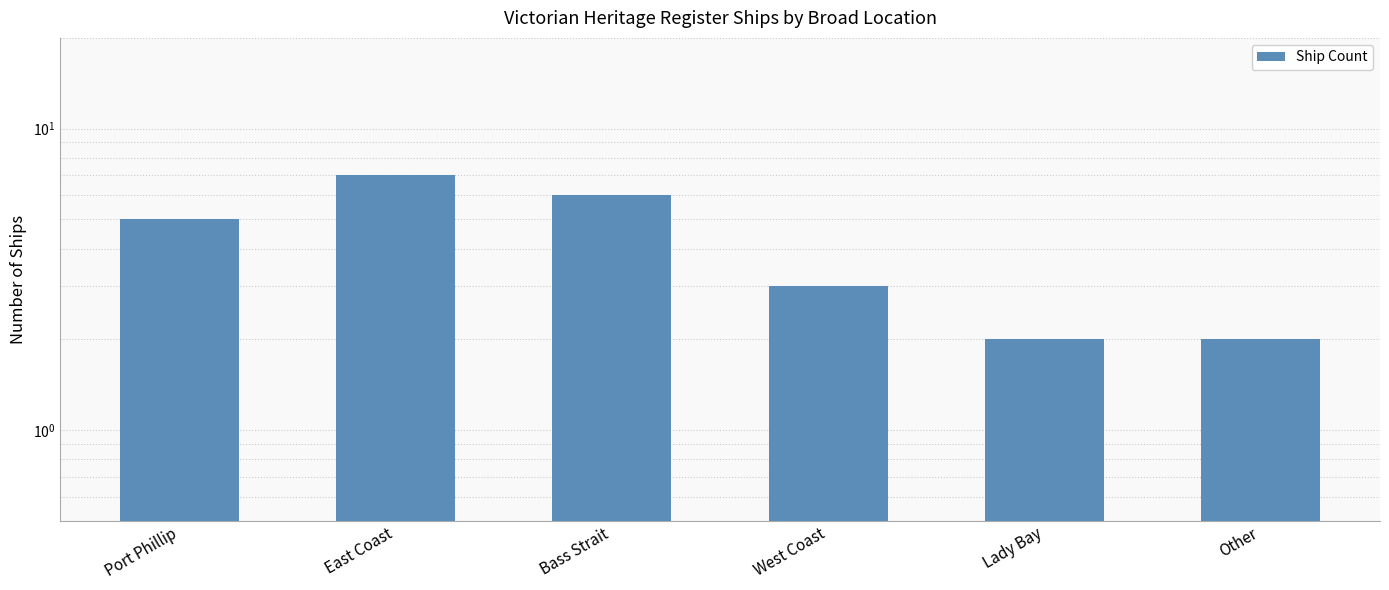

Where is the data nearest to the value 4?

Port Phillip